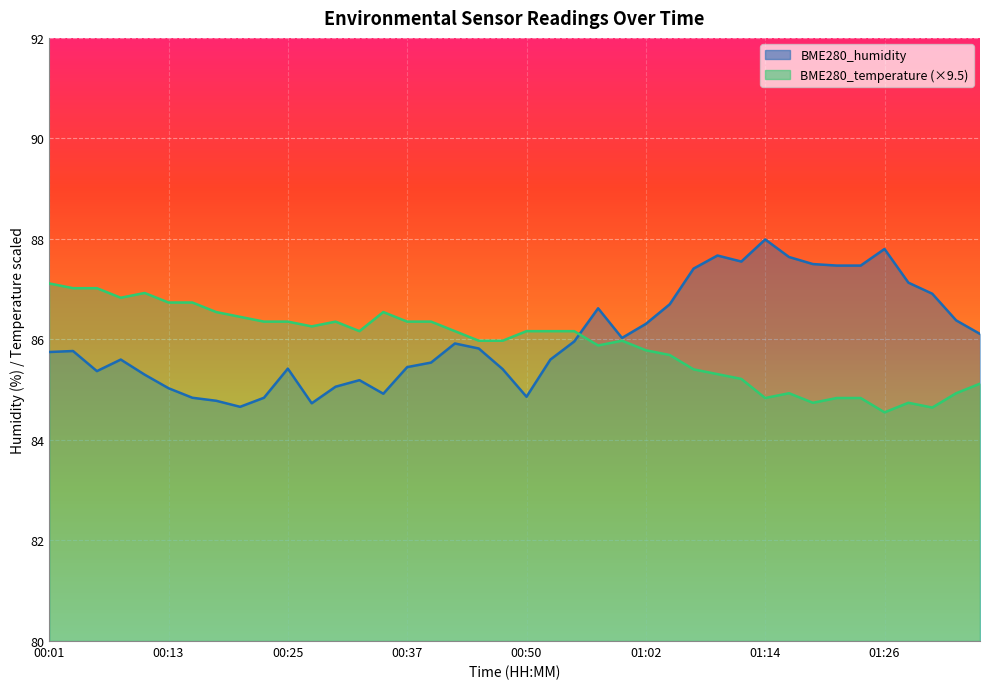

What is the value of the BME280_humidity point at the 10th from the left?

84.8